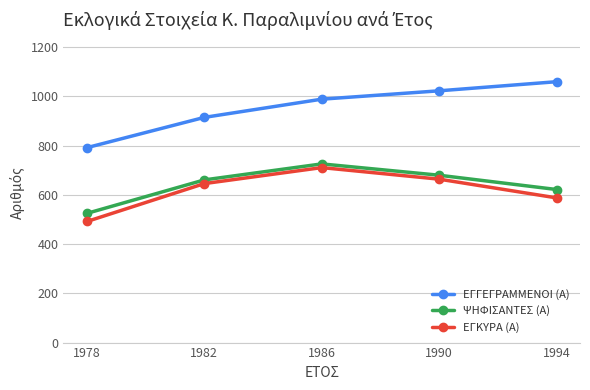

Which series has the widest spread of values?

ΕΓΓΕΓΡΑΜΜΕΝΟΙ (Α)